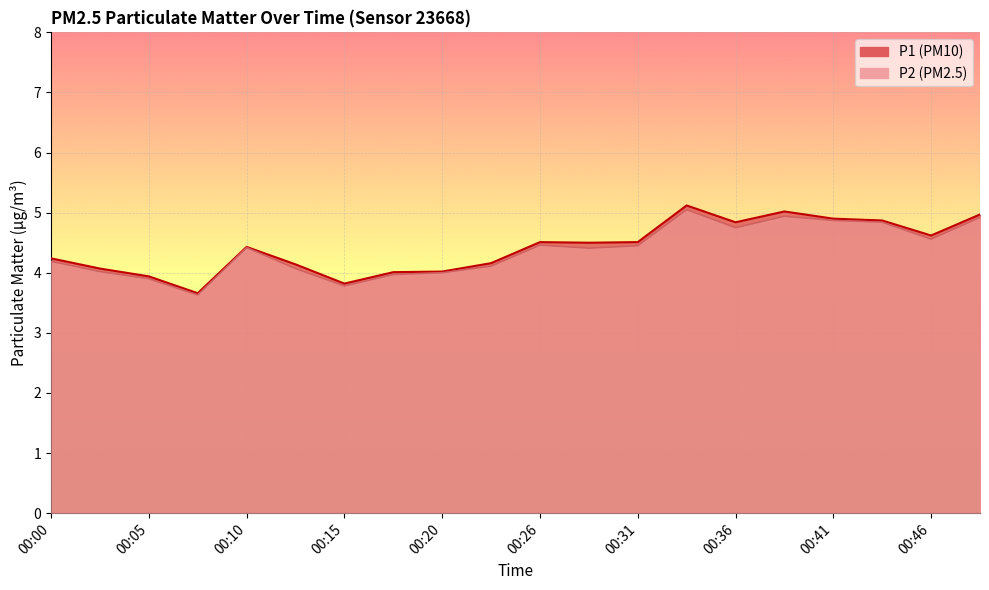

How many data points in P2 are less than 4?

4